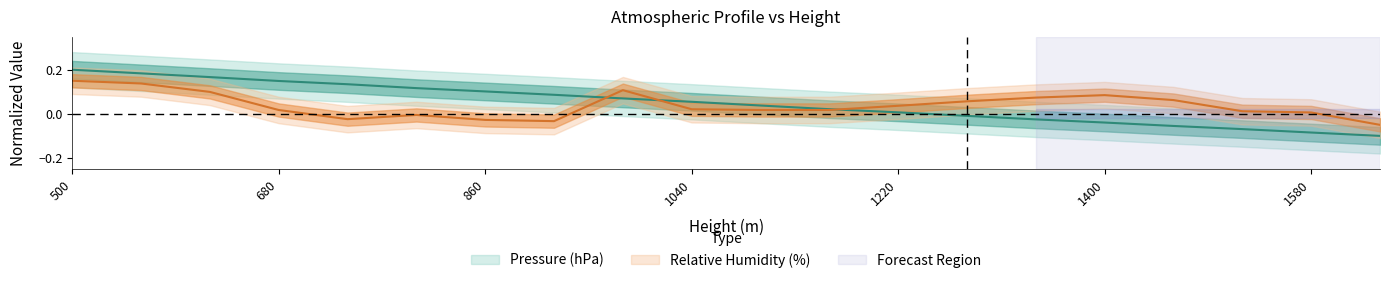

How many values in Relative Humidity (%) are below zero?

5